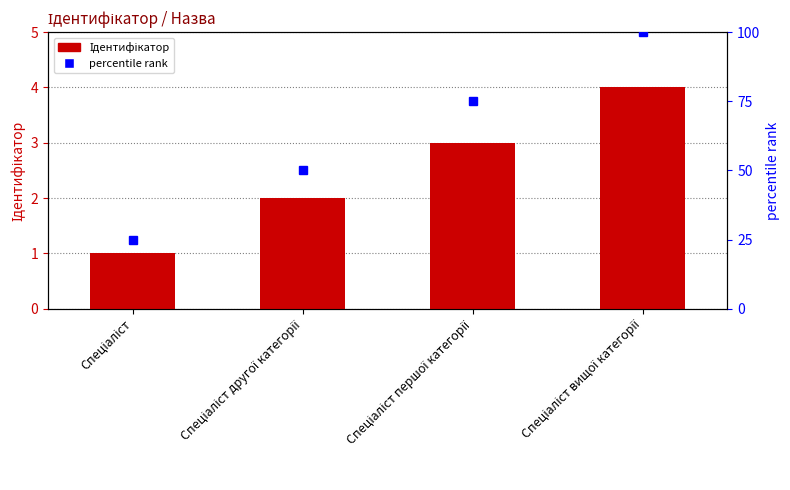

What is the greatest value displayed?

100